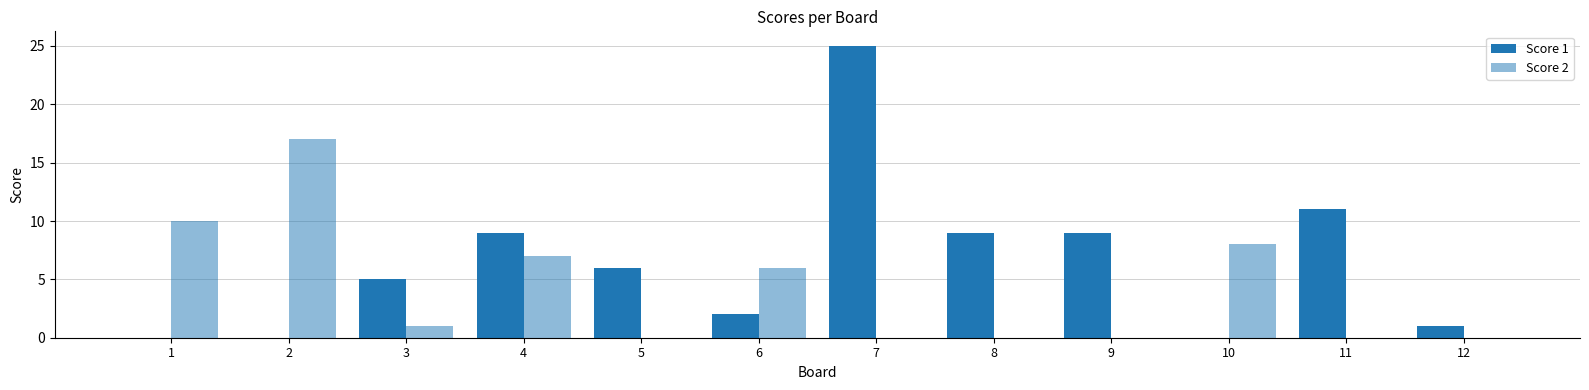

Where is Score 2 nearest to the value 8?

10